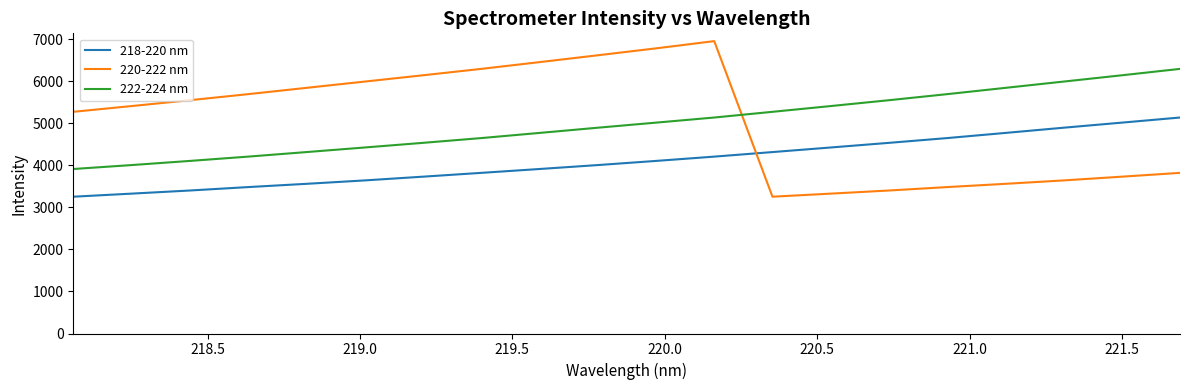

True or false: 218-220 nm and 222-224 nm cross at least once.

False